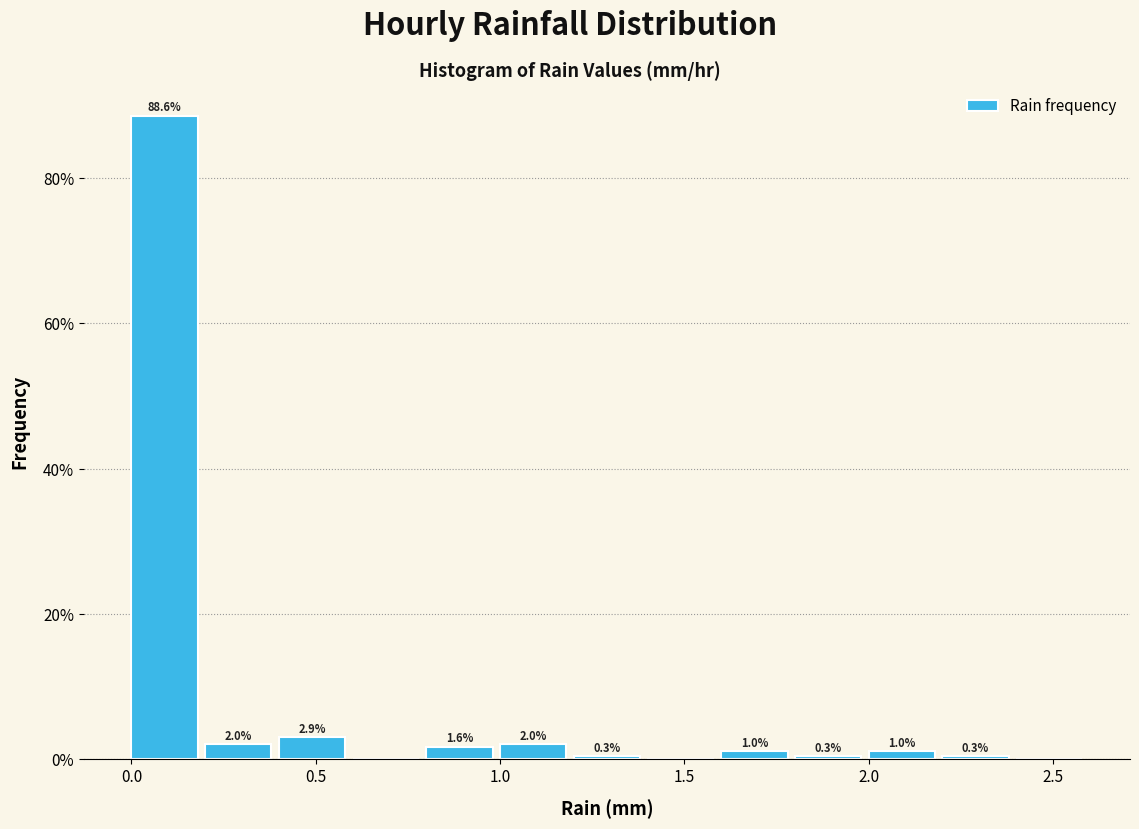

Over which range of the x-axis is the bar tallest?

0.0 to 0.2